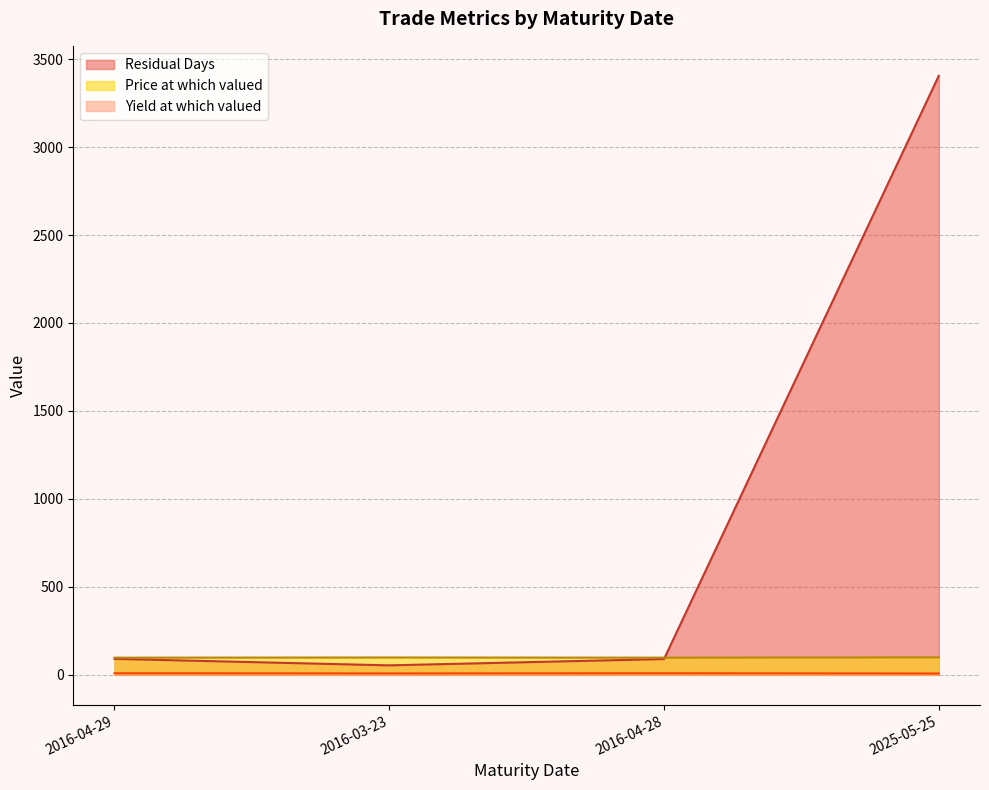

List the series in order of their peak value, highest first.

Residual Days, Price at which valued, Yield at which valued